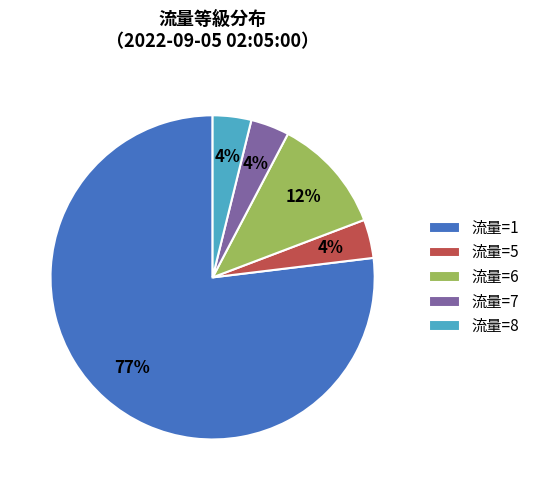

To the nearest percent, what is the average slice percentage?

20%